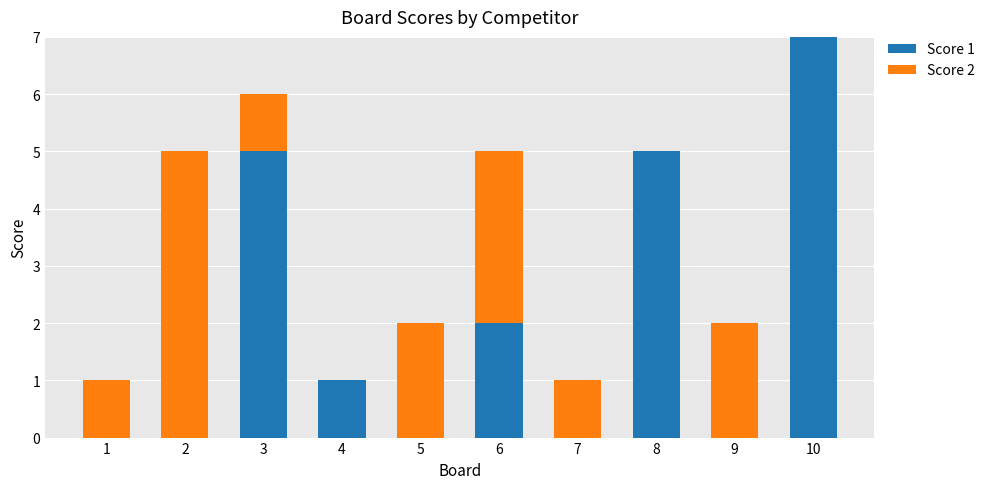

At which category is the sum across all series the highest?

10